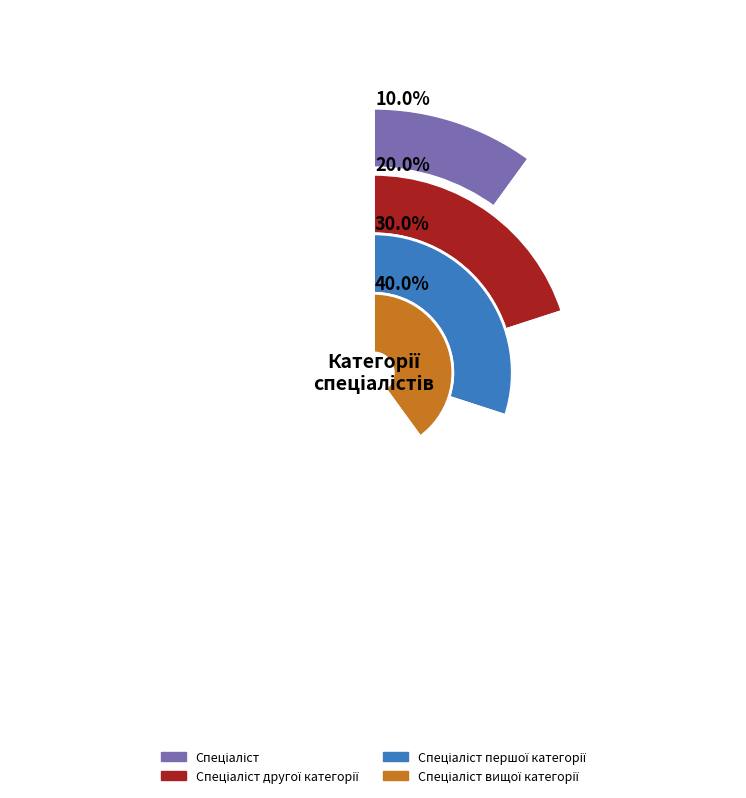

What is the smallest slice in the pie chart?

Спеціаліст